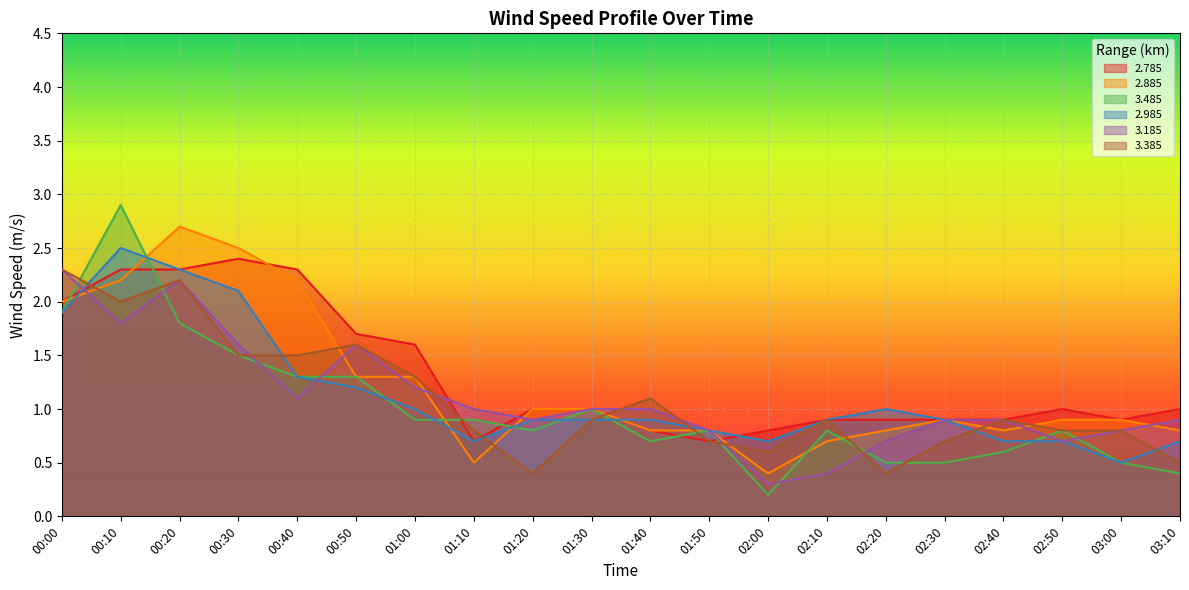

True or false: 2.985 has a value of 0.7 at 01:10.

True